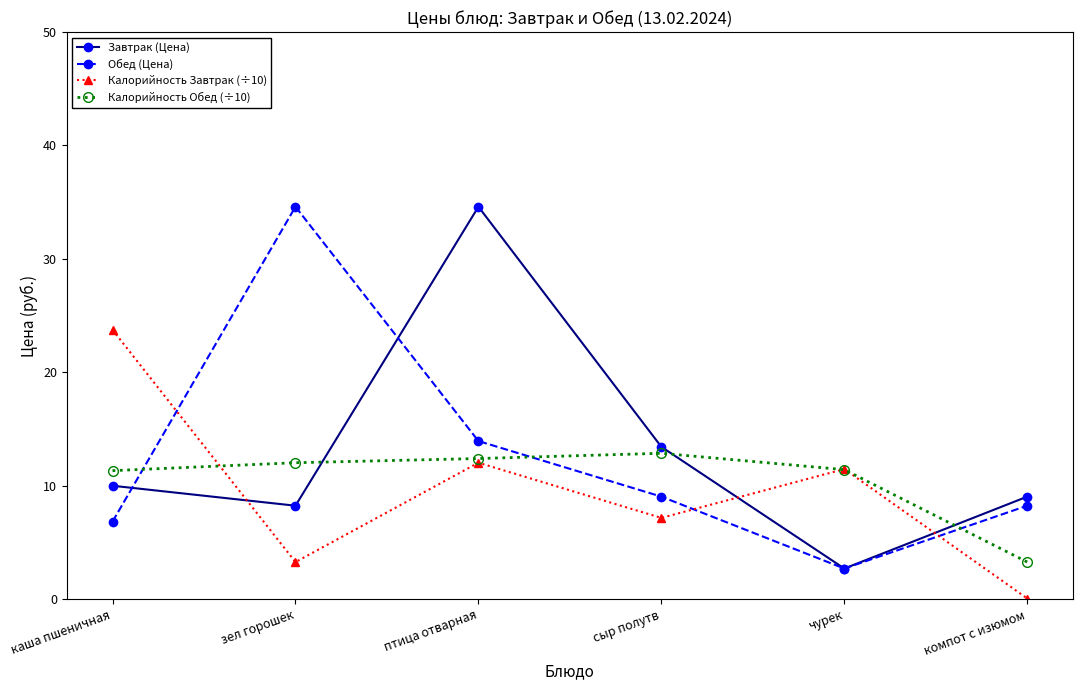

What is the difference between the Завтрак (Цена) values at сыр полутв and зел горошек?

5.2